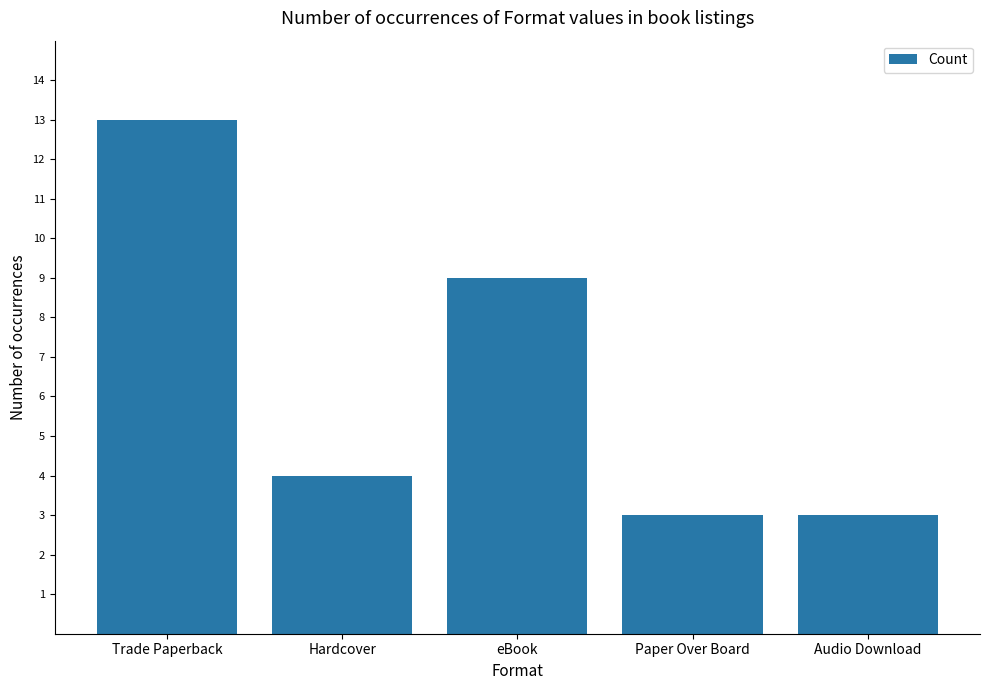

True or false: the data shows 7 at Trade Paperback.

False